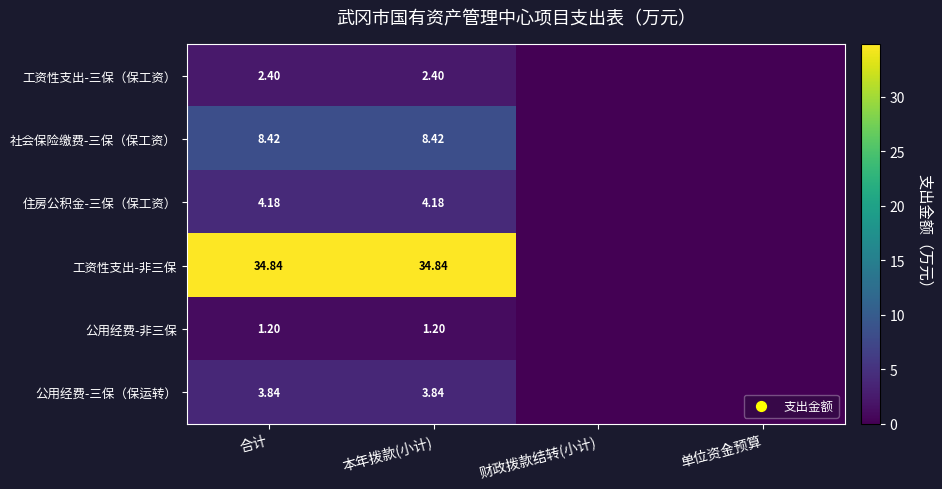

At 合计, list the series in order from smallest to largest.

公用经费-非三保, 工资性支出-三保（保工资）, 公用经费-三保（保运转）, 住房公积金-三保（保工资）, 社会保险缴费-三保（保工资）, 工资性支出-非三保